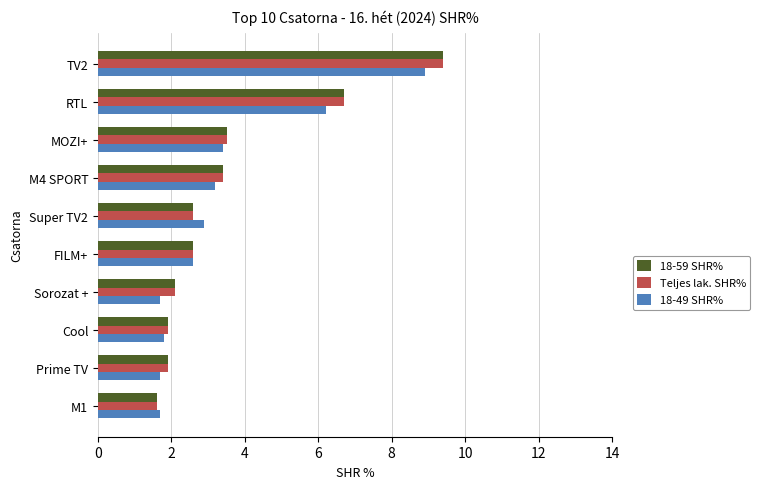

What is the difference between the 18-59 SHR% values at TV2 and M4 SPORT?

6.0